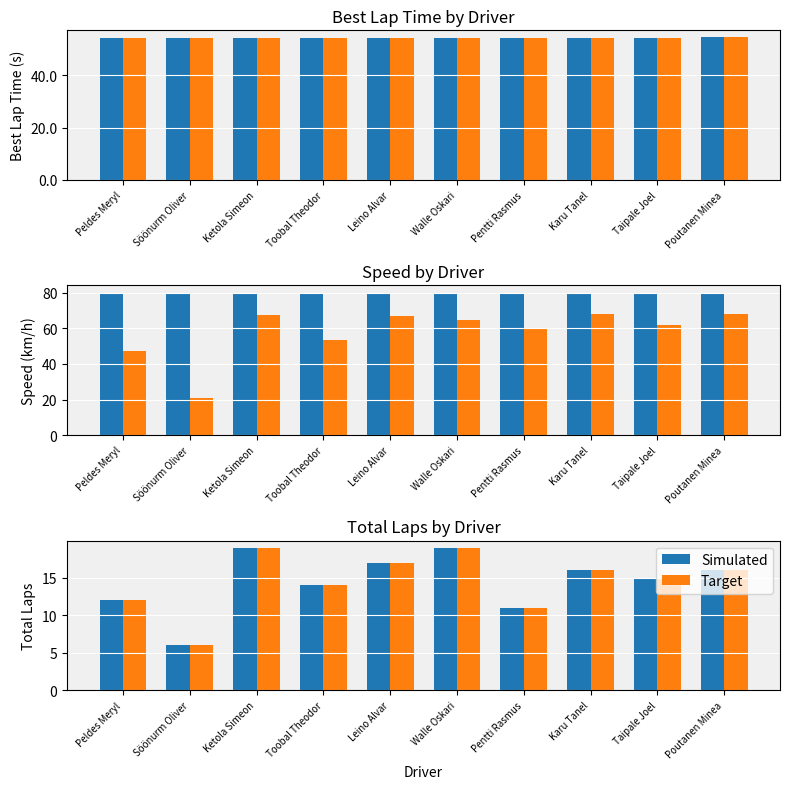

At which label does Simulated reach its minimum?

Söönurm Oliver